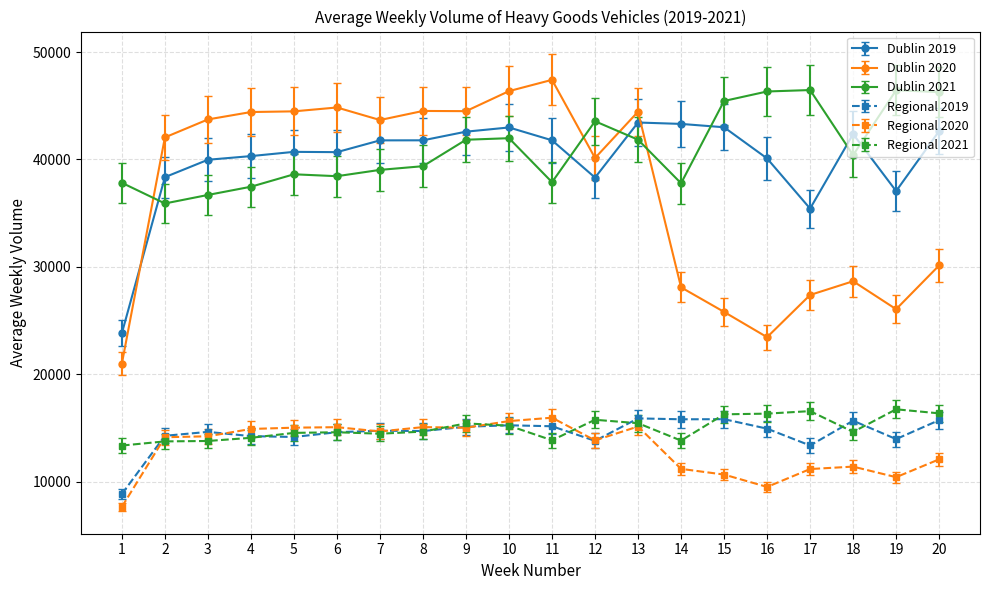

Rank the series at 19 from highest to lowest value.

Dublin 2021, Dublin 2019, Dublin 2020, Regional 2021, Regional 2019, Regional 2020